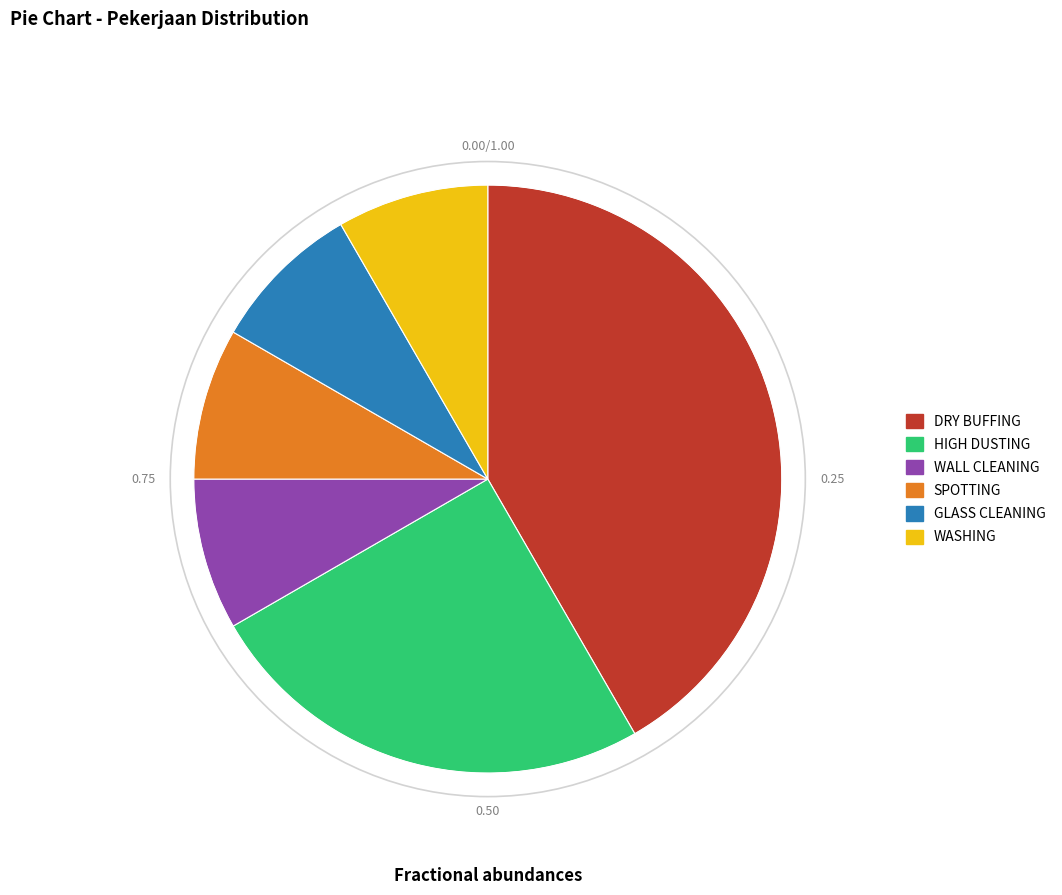

What is the ratio of the value at GLASS CLEANING to the value at SPOTTING?

1.0